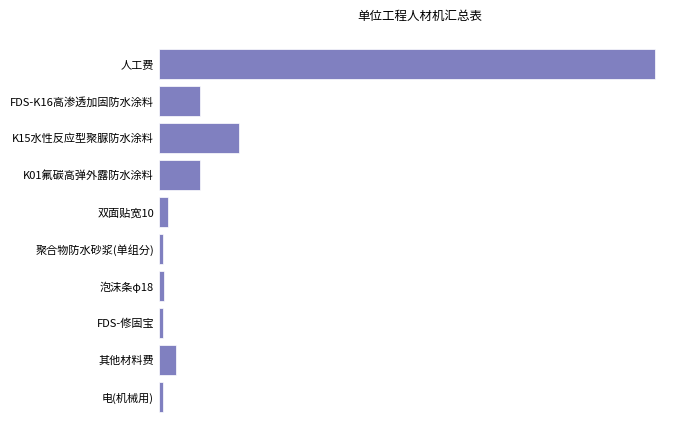

Where is the data nearest to the value 5043?

K15水性反应型聚脲防水涂料